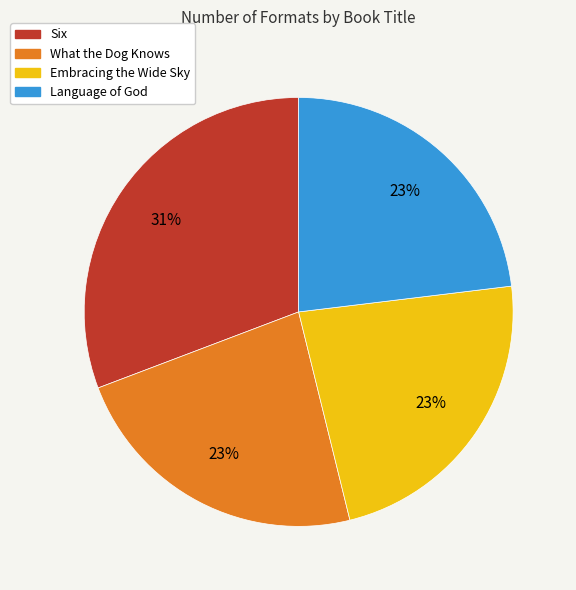

Is it true that Embracing the Wide Sky is 29% of the pie?

False